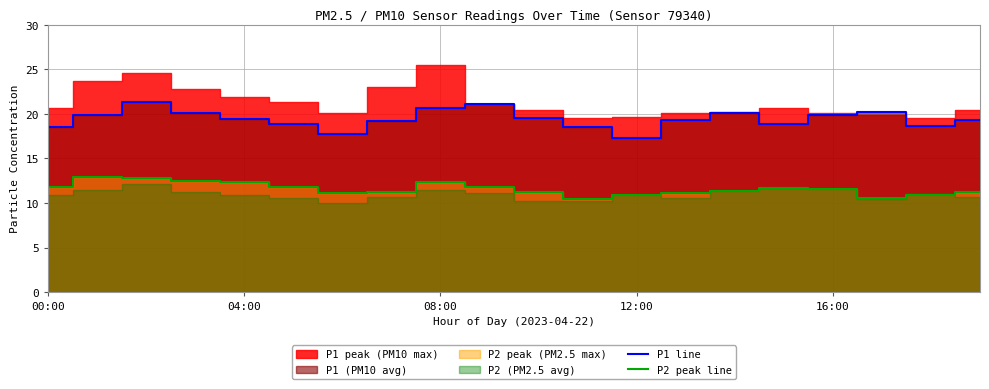

The value of P2 peak line at 6 is 14.7. True or false?

False